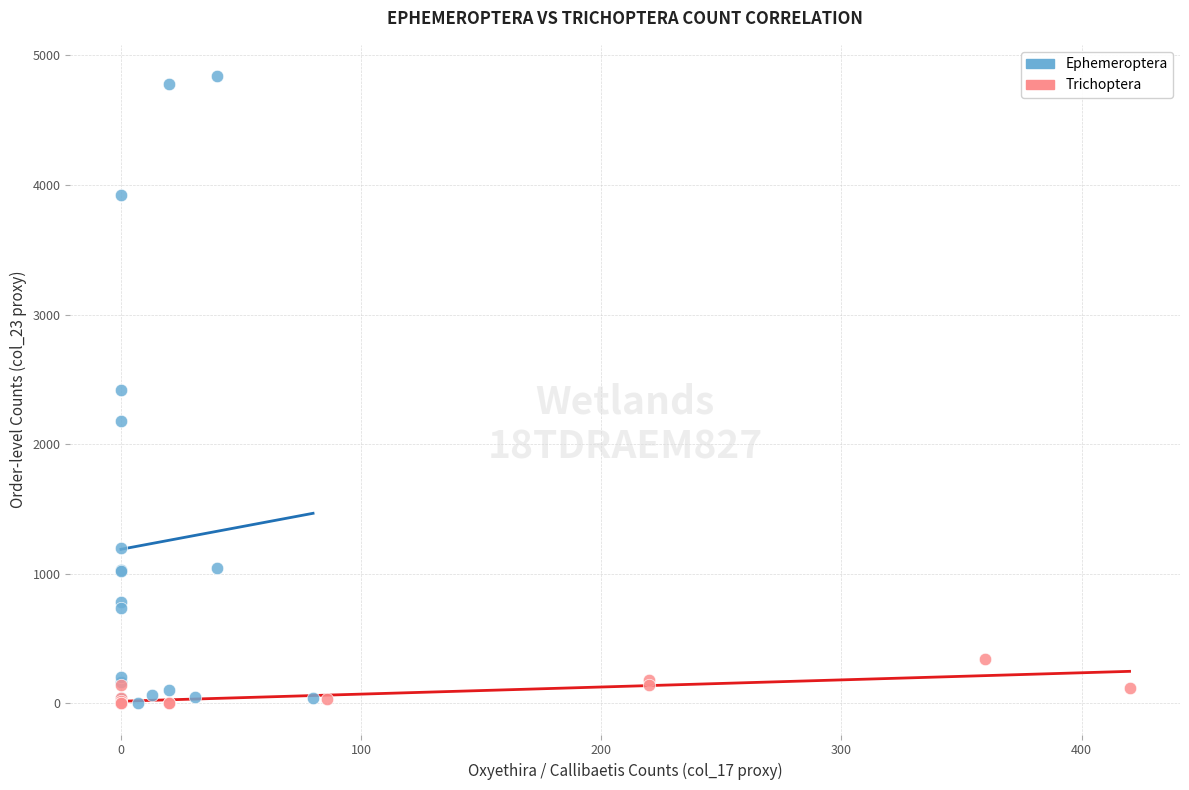

Which series reaches the maximum Y coordinate?

Ephemeroptera